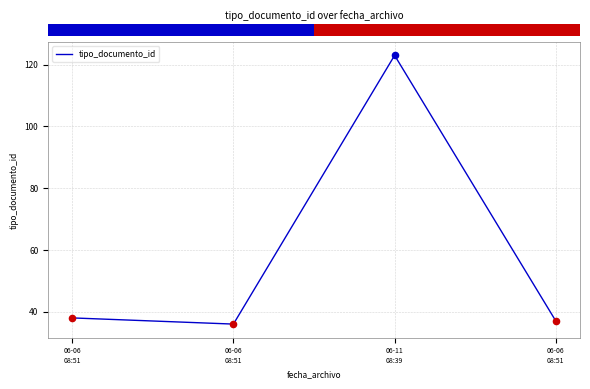

How many values are below 38?

2